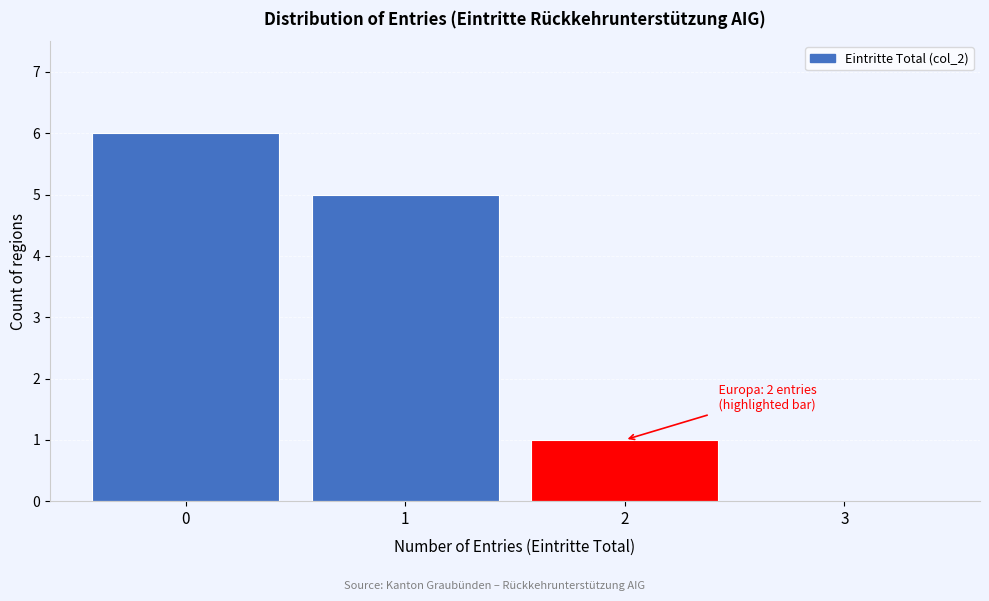

Which range on the x-axis has the tallest bar?

-0.5 to 0.5